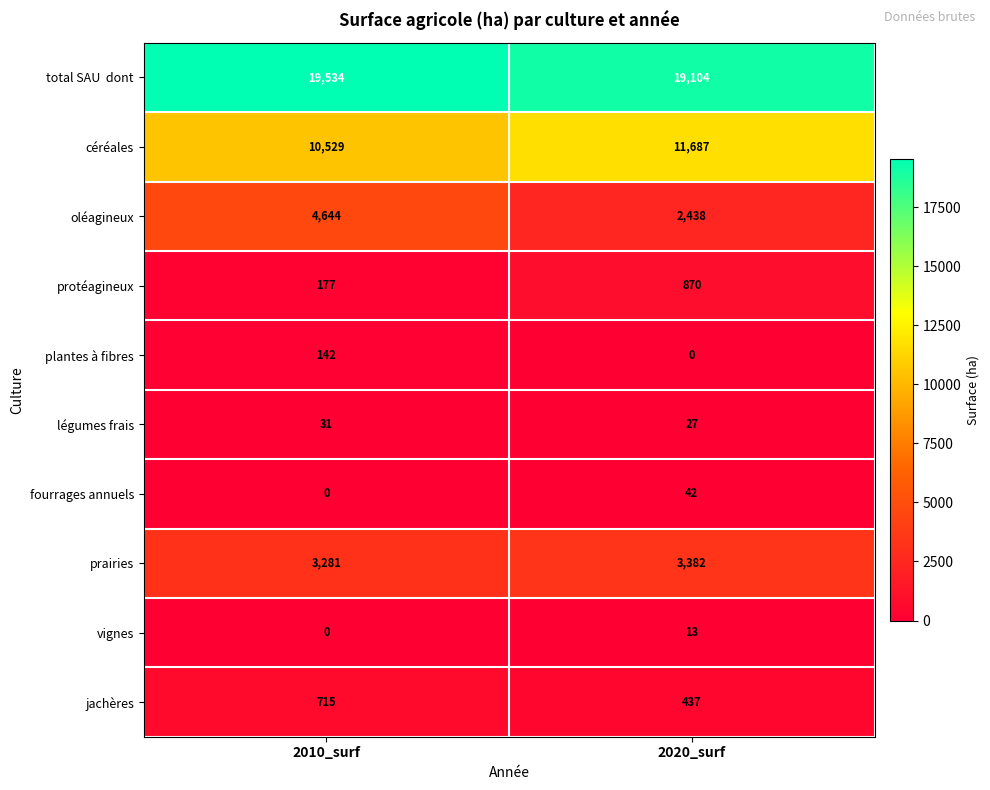

What value does the céréales series have at 2010_surf, to the nearest 50?

10550